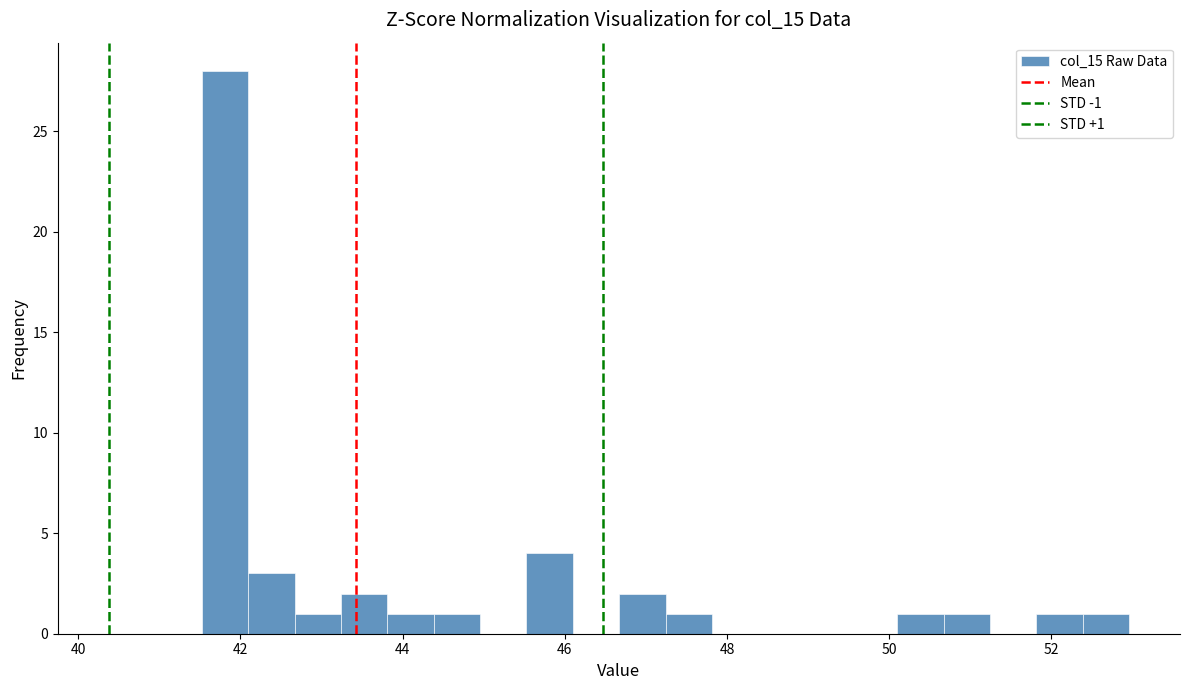

Around what value on the x-axis is the tallest bar? Give the approximate position of its centre, as read against the axis.

41.8